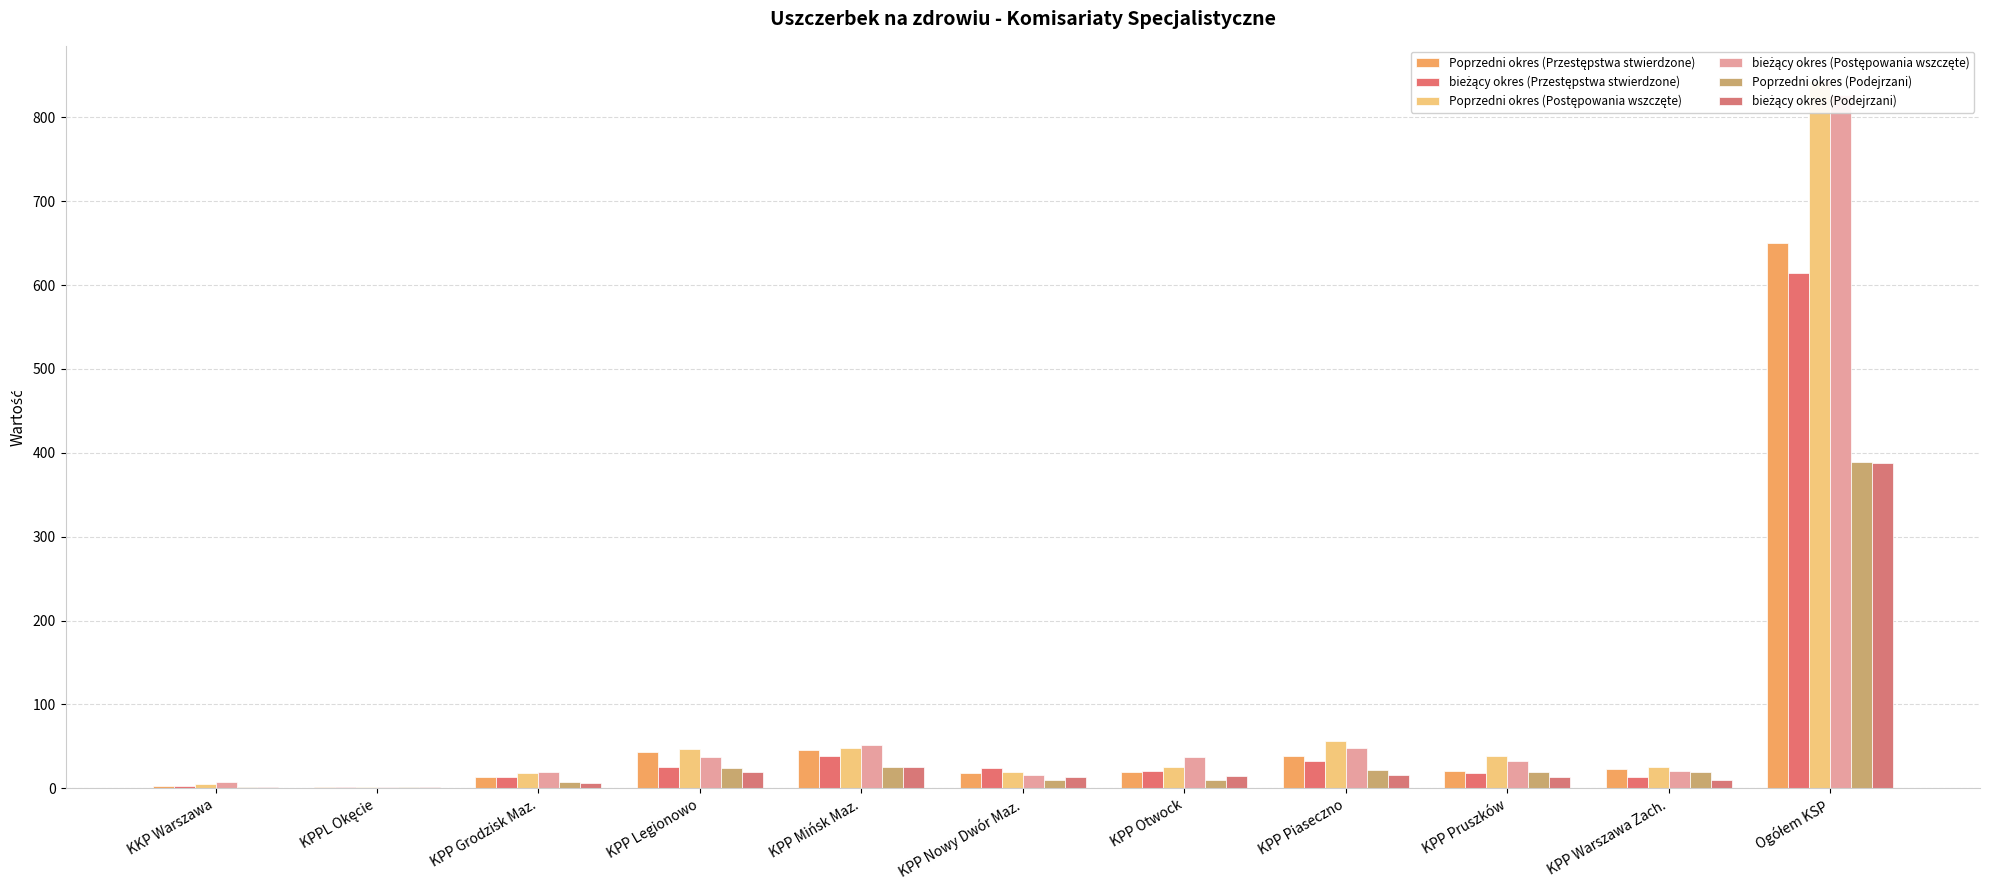

What are all the series names shown in the legend?

Poprzedni okres (Przestępstwa stwierdzone), bieżący okres (Przestępstwa stwierdzone), Poprzedni okres (Postępowania wszczęte), bieżący okres (Postępowania wszczęte), Poprzedni okres (Podejrzani), bieżący okres (Podejrzani)